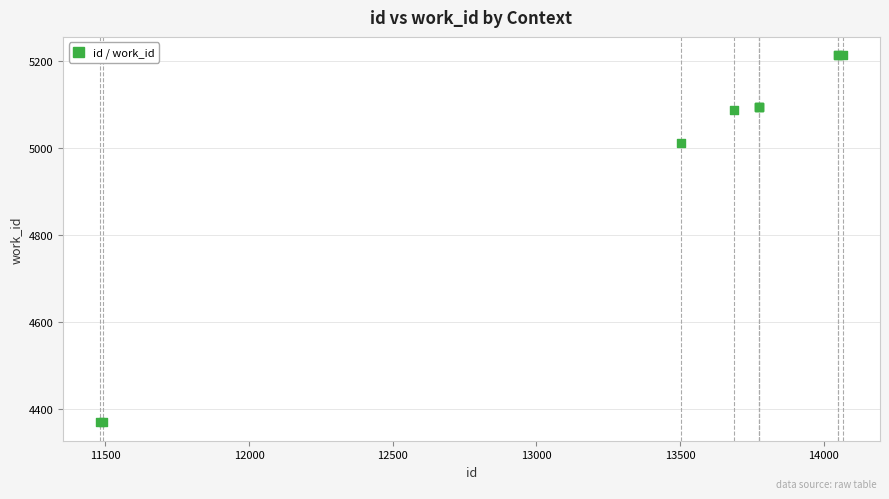

What Y value in the scatter plot is closest to 4792?

5012